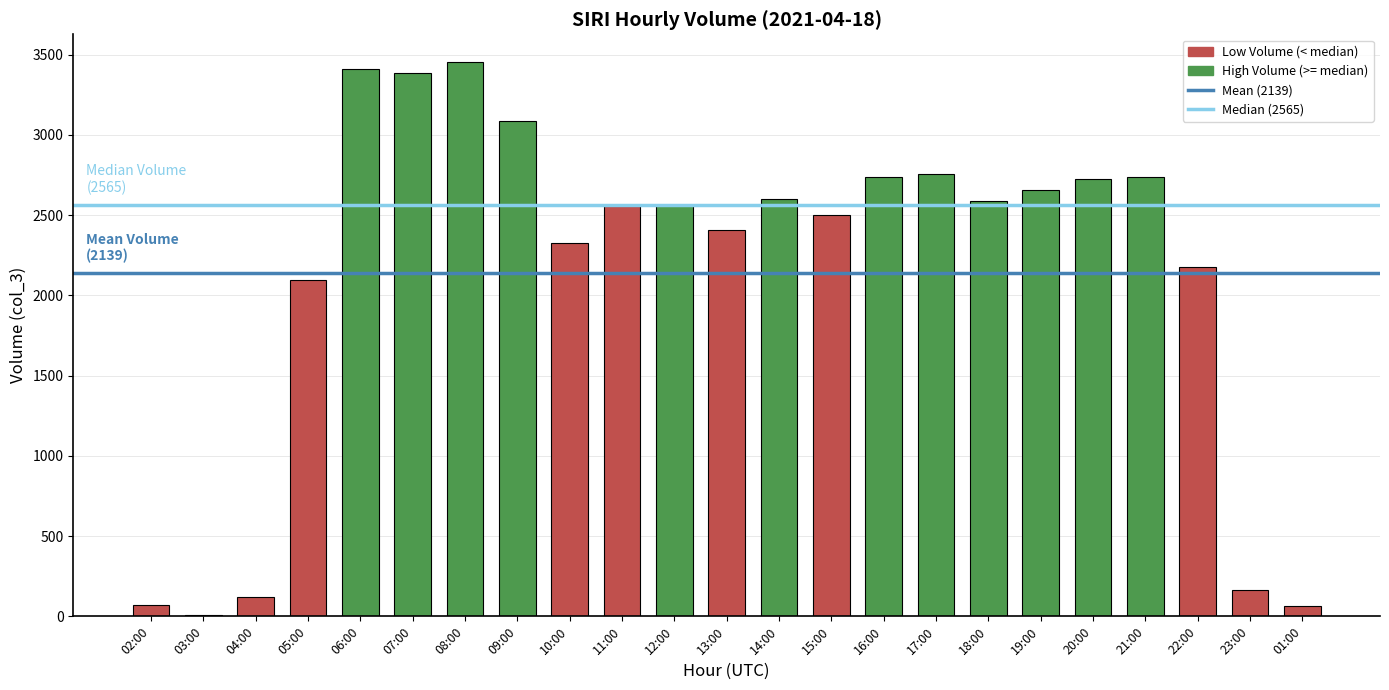

Is it true that the value at 07:00 is 3384?

True